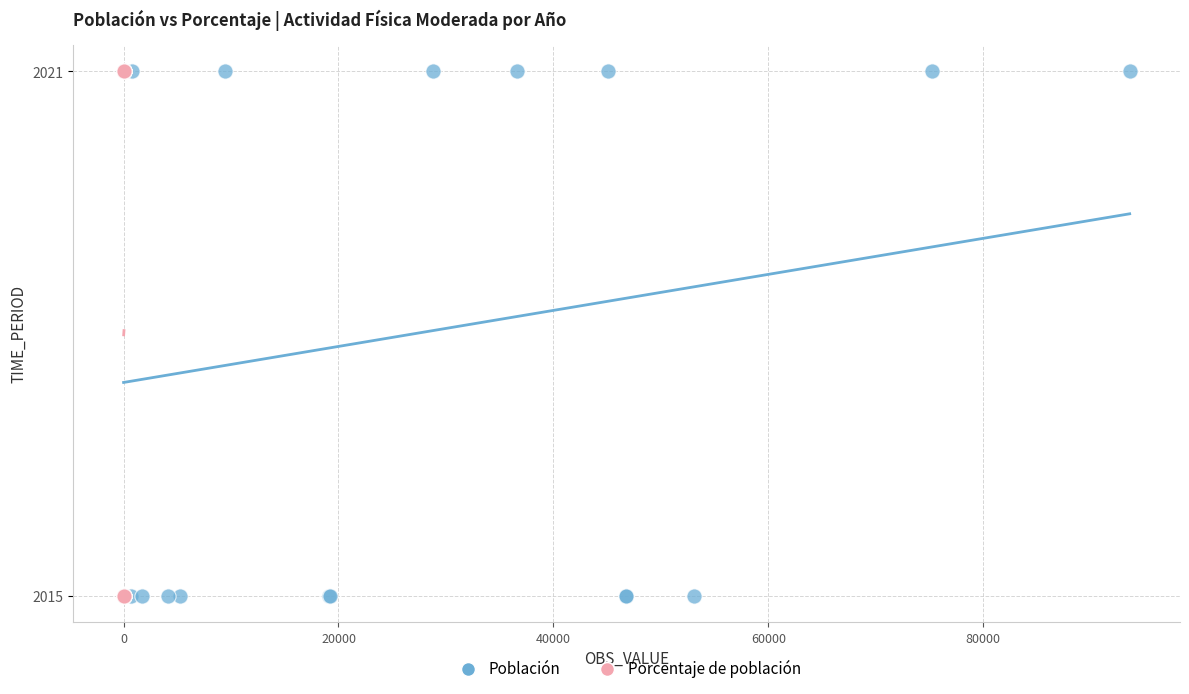

What are all the series names shown in the legend?

Población, Porcentaje de población